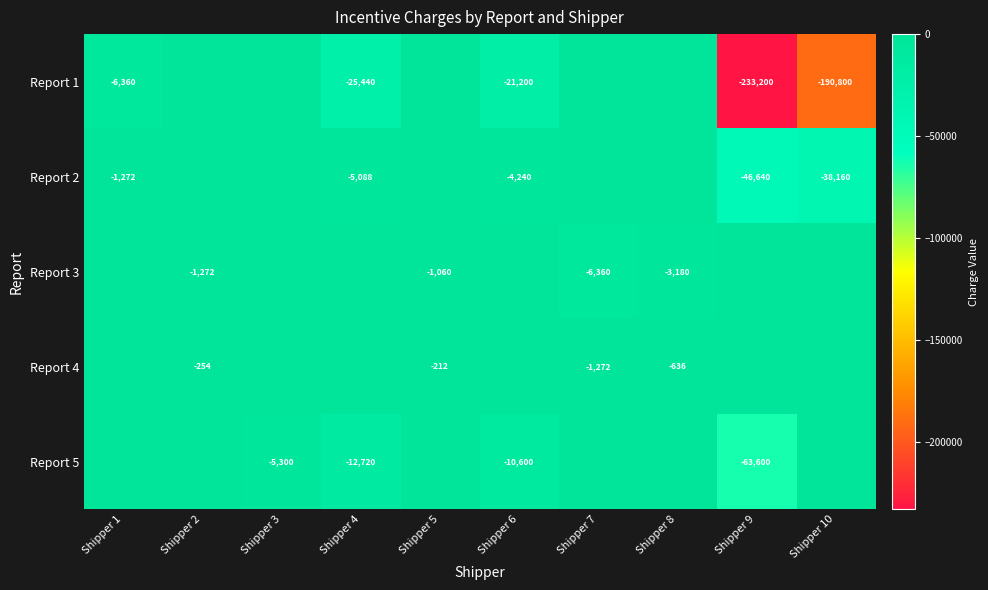

The value of Report 1 at Shipper 6 is -21200. True or false?

True